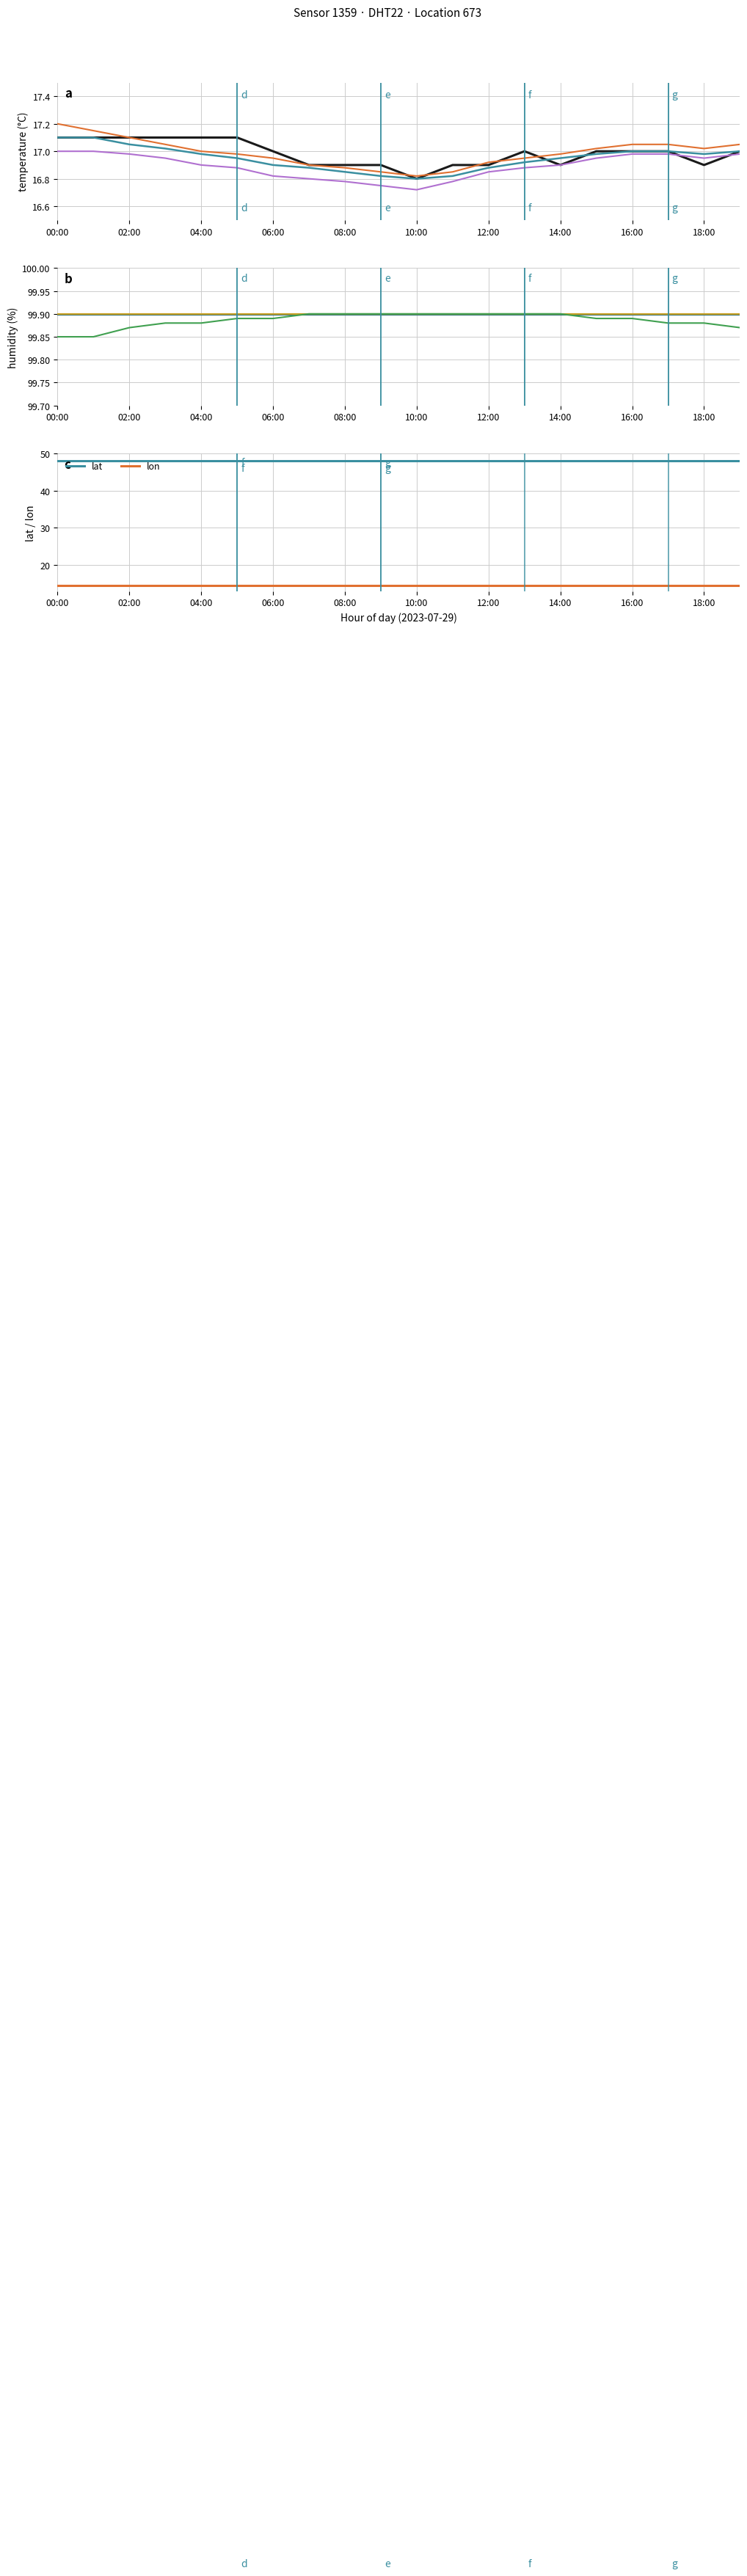

What is the lowest value of the lon series?

14.4